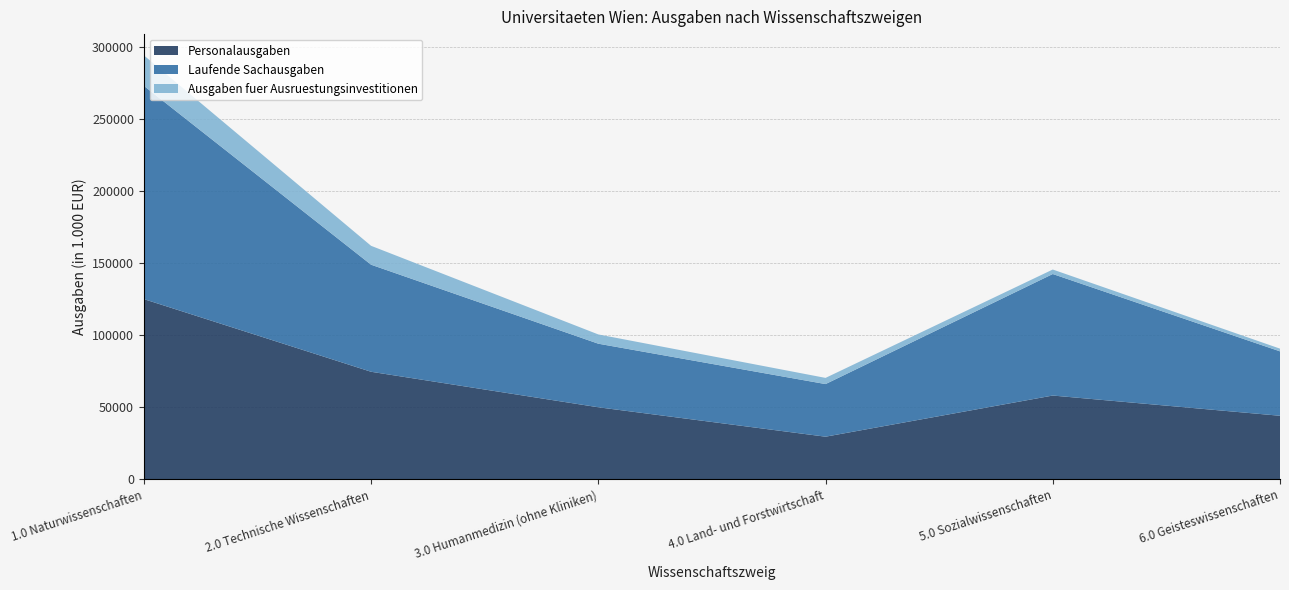

Reading left to right, transcribe all the data shown in this chart.

Personalausgaben: 125018	74635	50022	29616	58150	44126
Laufende Sachausgaben: 147865	74233	44074	36482	84252	44663
Ausgaben fuer Ausruestungsinvestitionen: 21150	13094	6420	4284	3120	1881